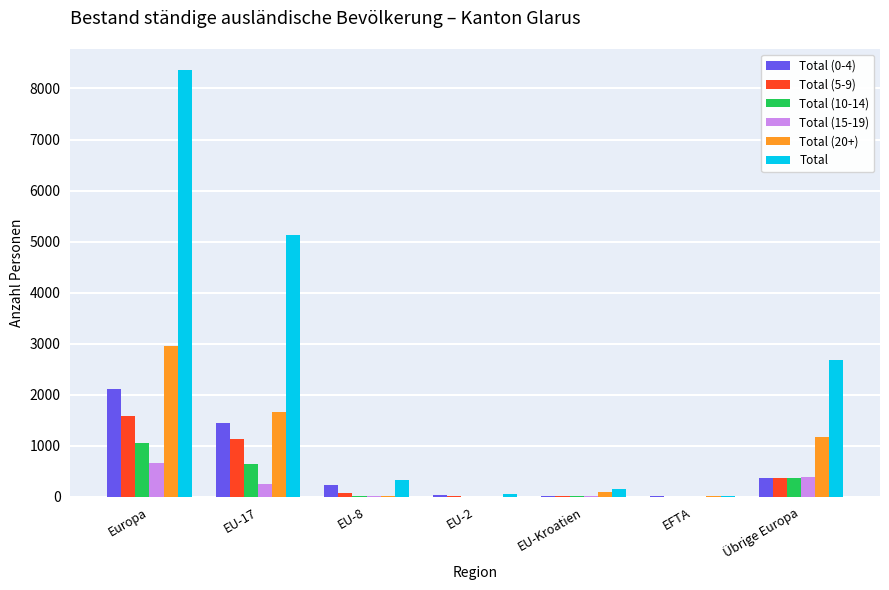

The value of Total (10-14) at EU-17 is 646. True or false?

True